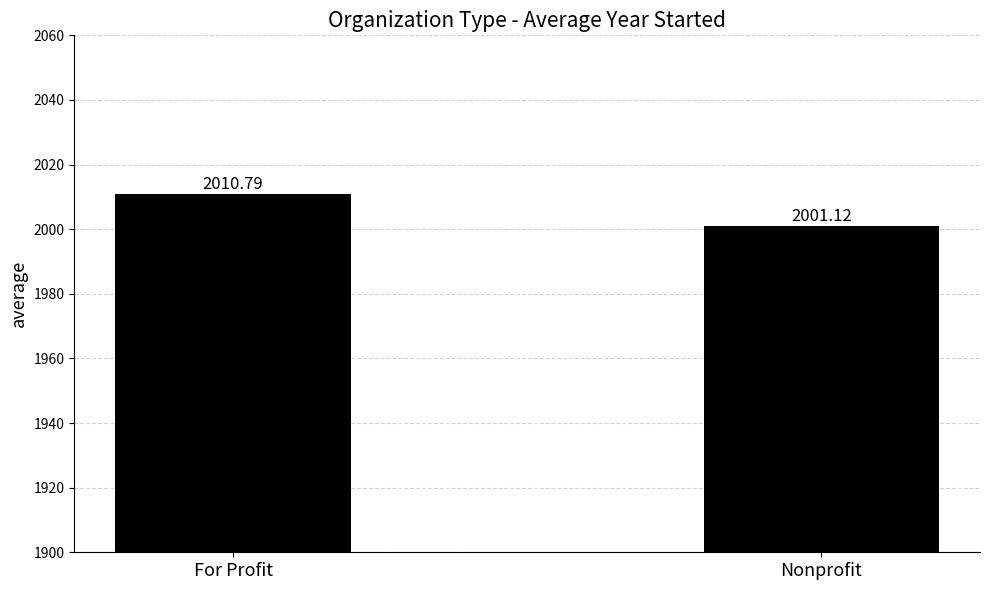

What is the greatest value displayed?

2010.8